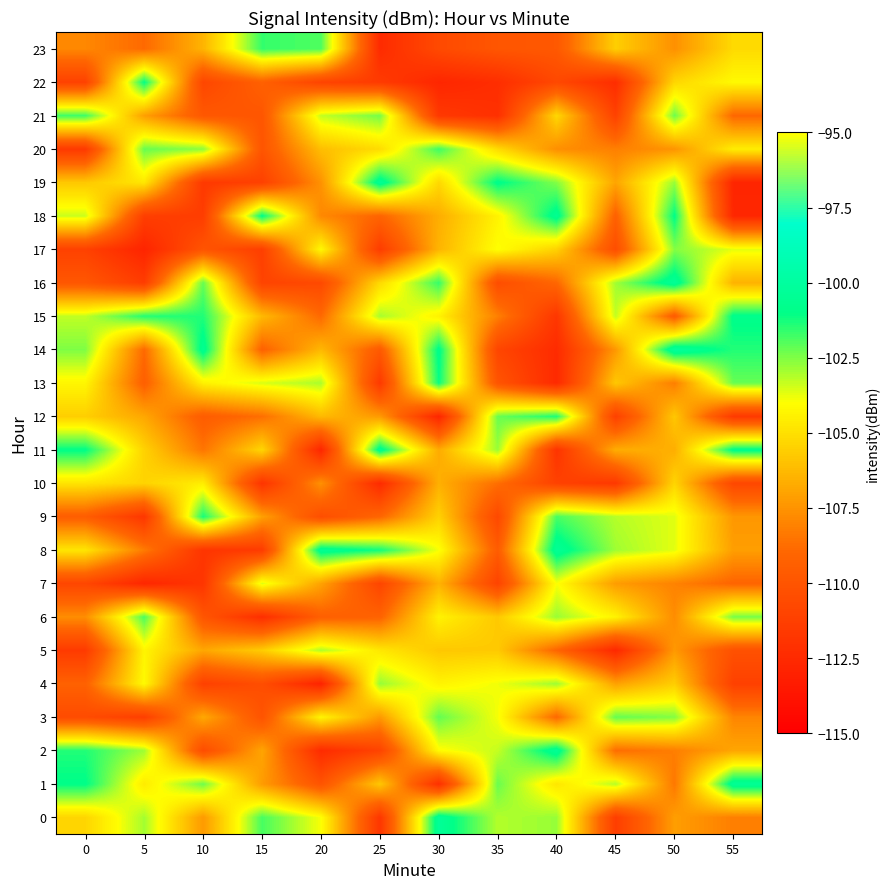

What is the spread (max minus min) of values at 35?

11.4